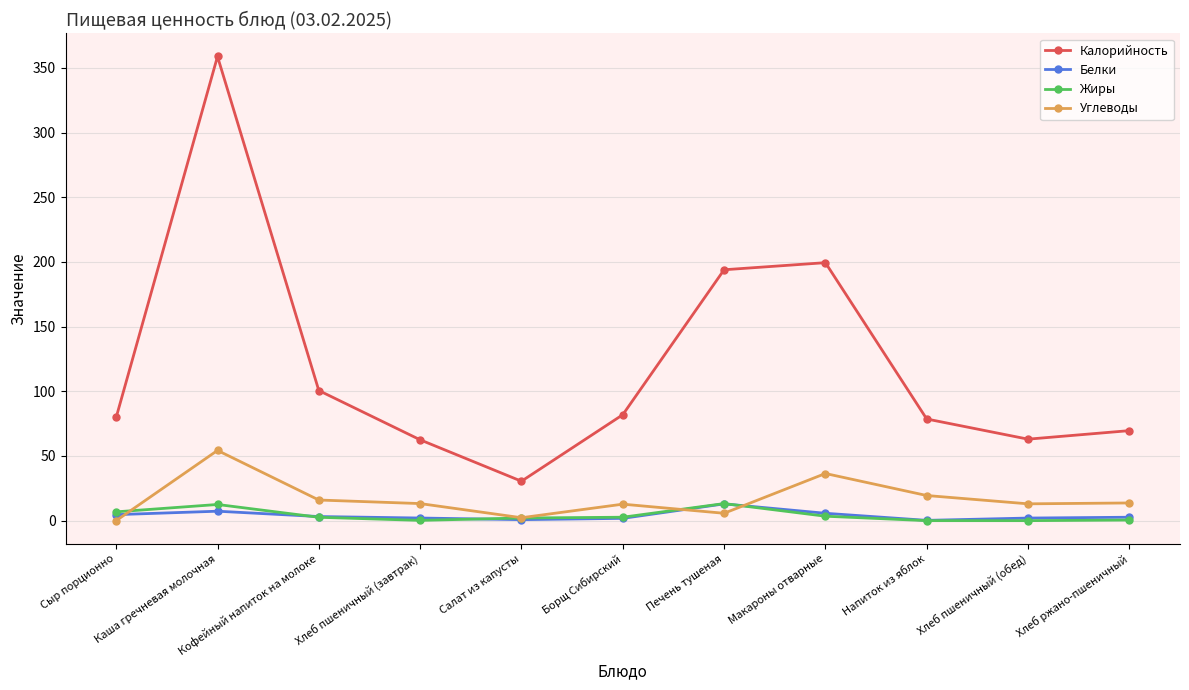

True or false: Углеводы and Калорийность intersect in this chart.

False